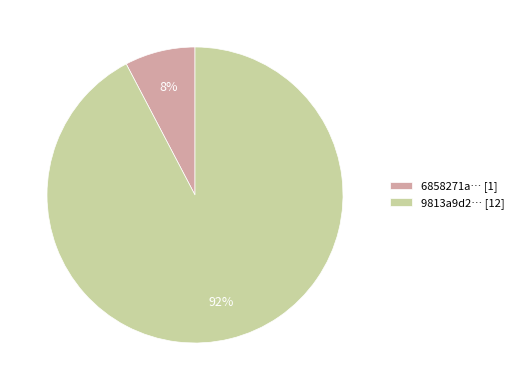

What percentage is the 6858271a… [1] slice, to the nearest percent?

8%